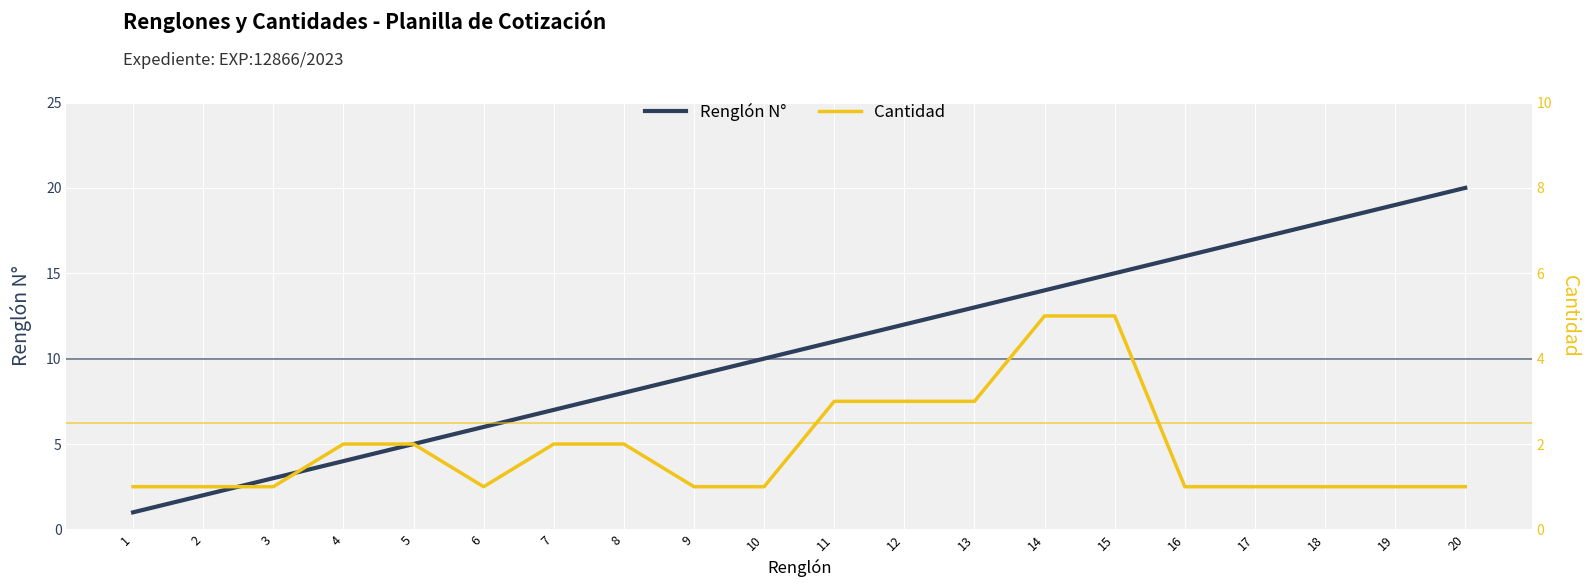

Between 13 and 20, which is larger?

20